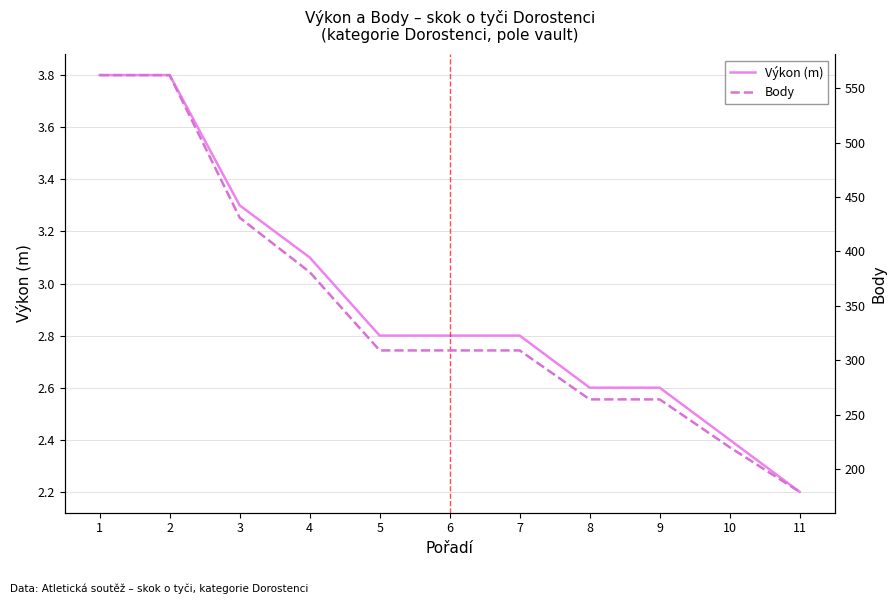

What is the maximum value for Body?

562.0